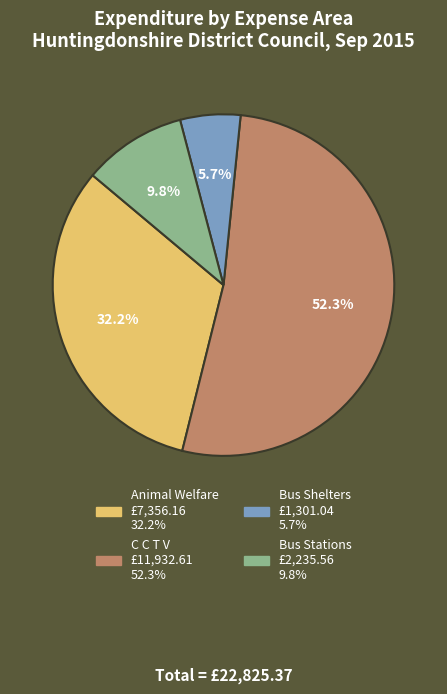

Is there any slice that represents more than half of the pie?

Yes